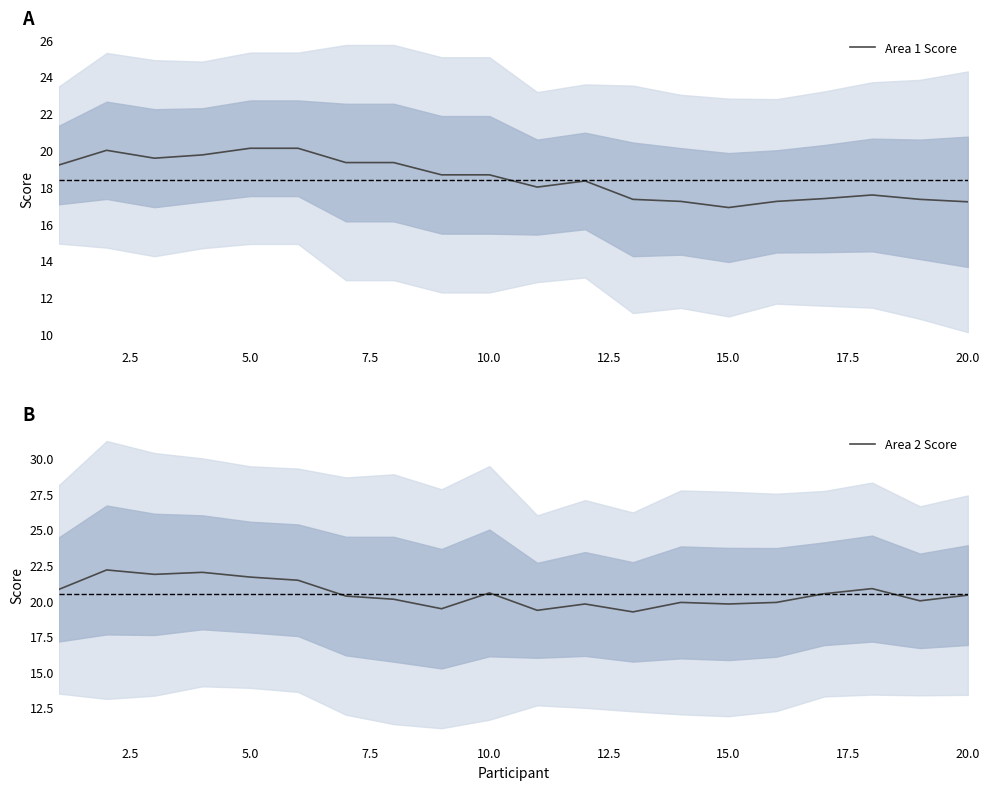

The Area 1 Score series shows 25.6 at 10.0. True or false?

False